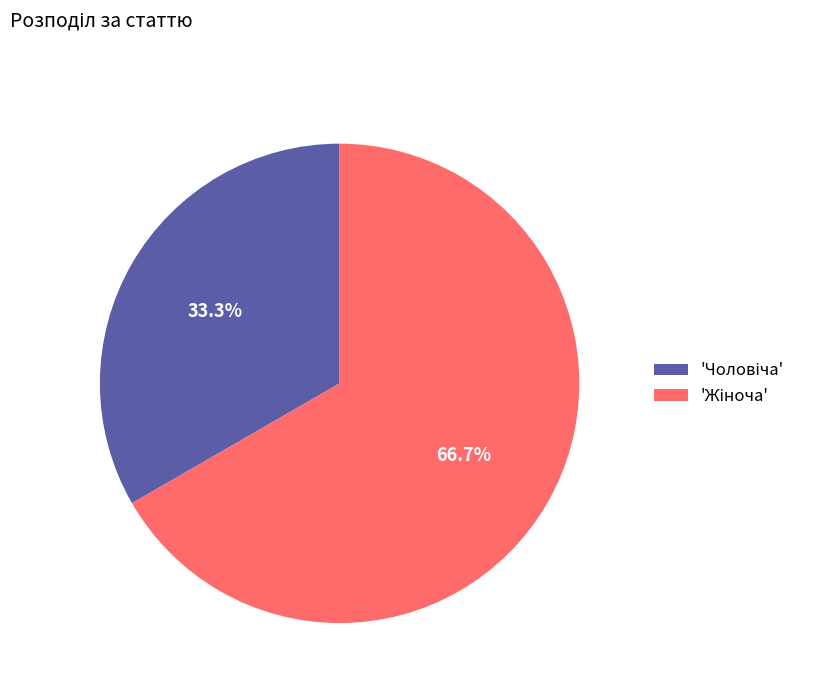

Does any single category account for the majority?

Yes